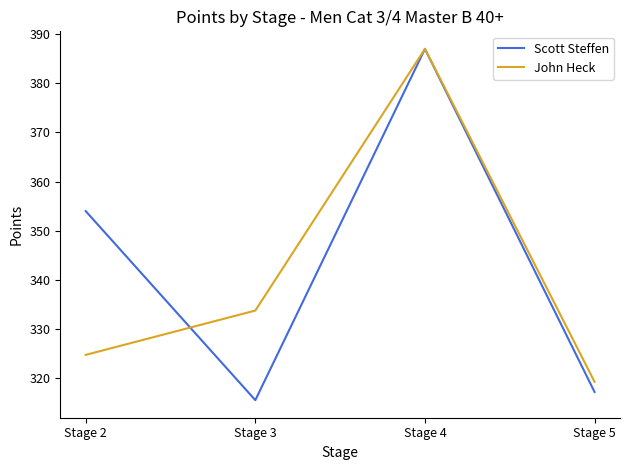

Reading left to right, transcribe all the data shown in this chart.

Scott Steffen: 354.0	315.5	387.0	317.2
John Heck: 324.7	333.8	387.0	319.3